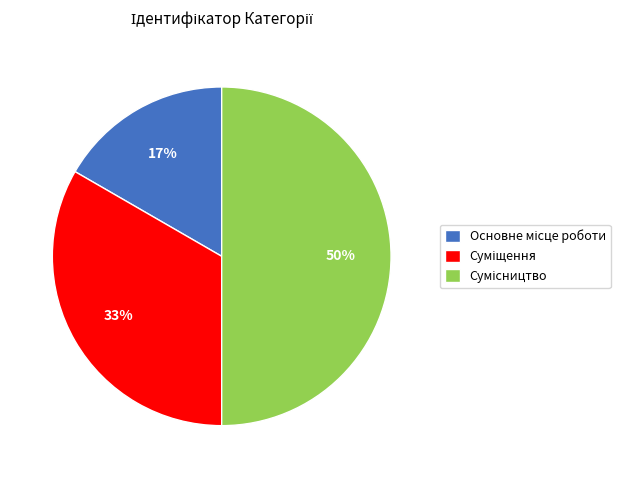

To the nearest percent, what is the average slice percentage?

33%